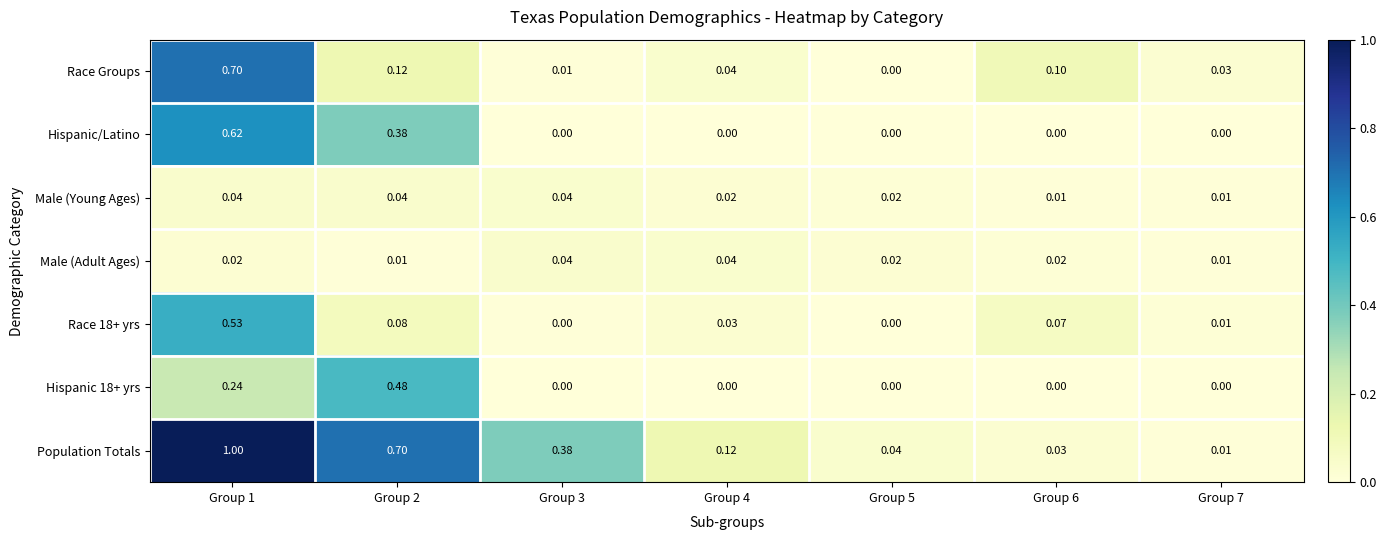

Count the number of categories in the chart.

7